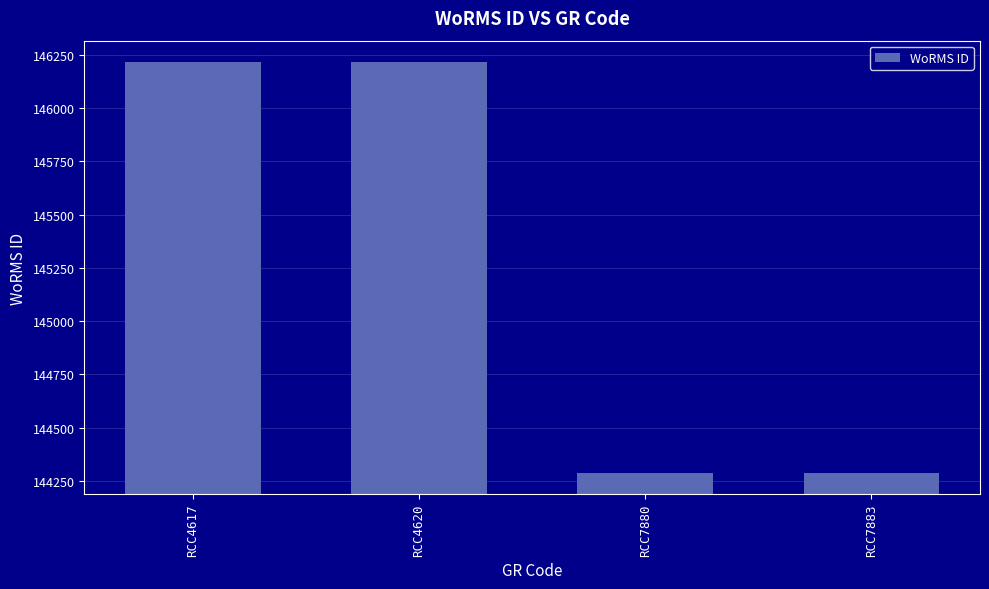

What is the sum of the values at RCC7883 and RCC4617?

290503